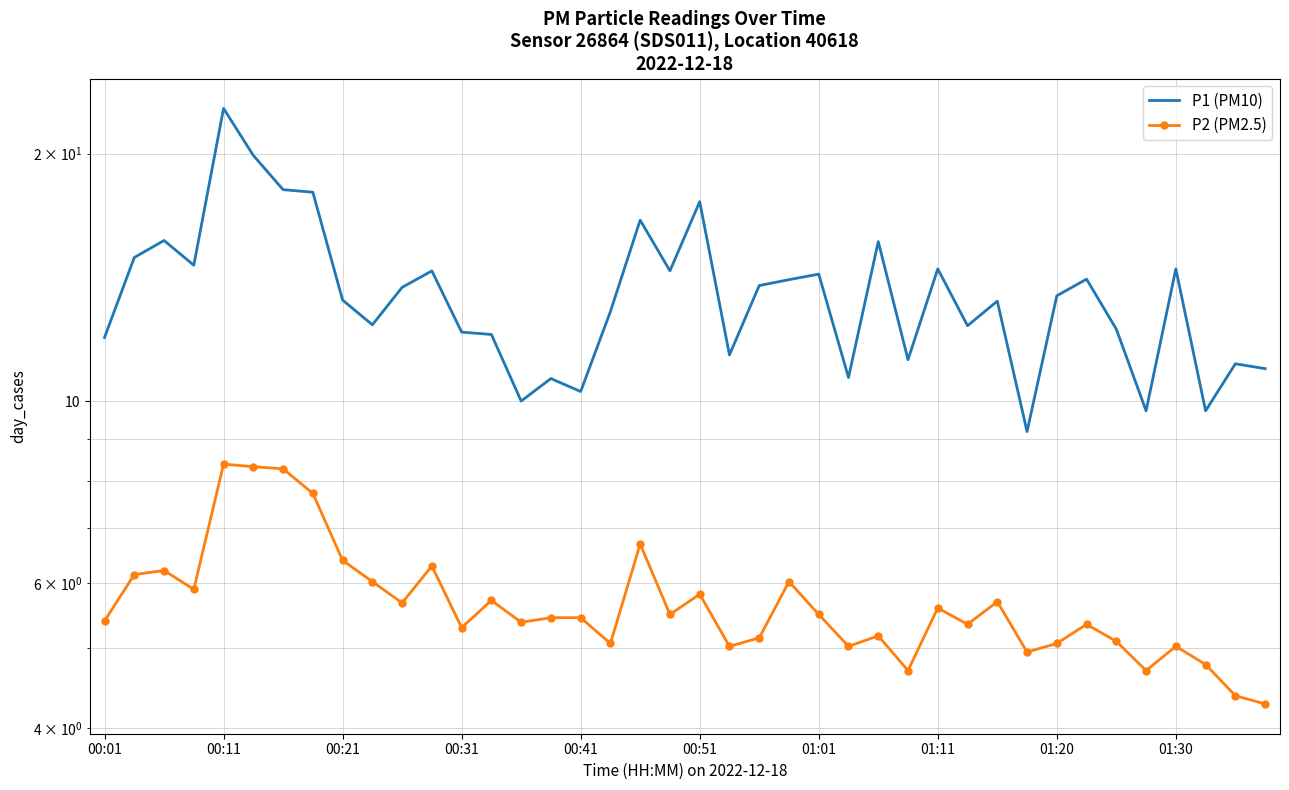

The value of P2 (PM2.5) at 13 is 5.7. True or false?

True